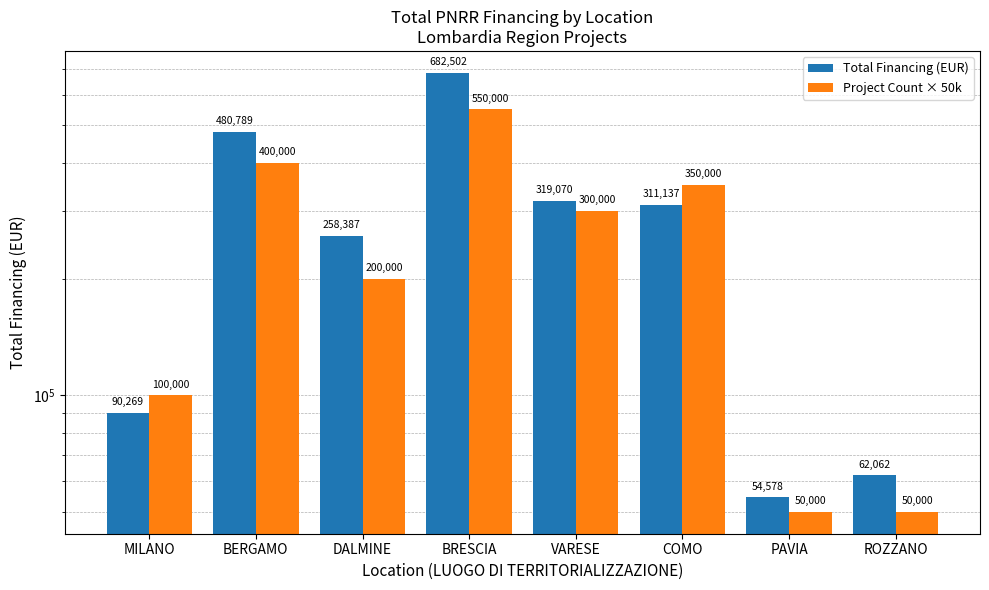

Does the chart contain stacked bars?

No